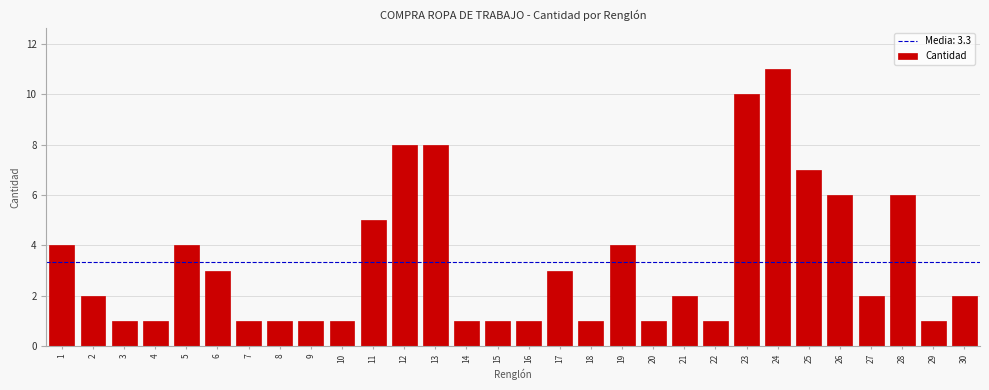

Reading left to right, list all the values displayed in this chart.

4	2	1	1	4	3	1	1	1	1	5	8	8	1	1	1	3	1	4	1	2	1	10	11	7	6	2	6	1	2